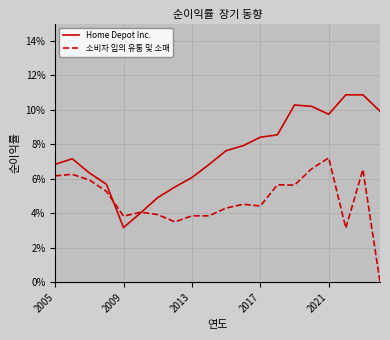

How many interior local valleys does the 소비자 임의 유통 및 소매 series have?

5